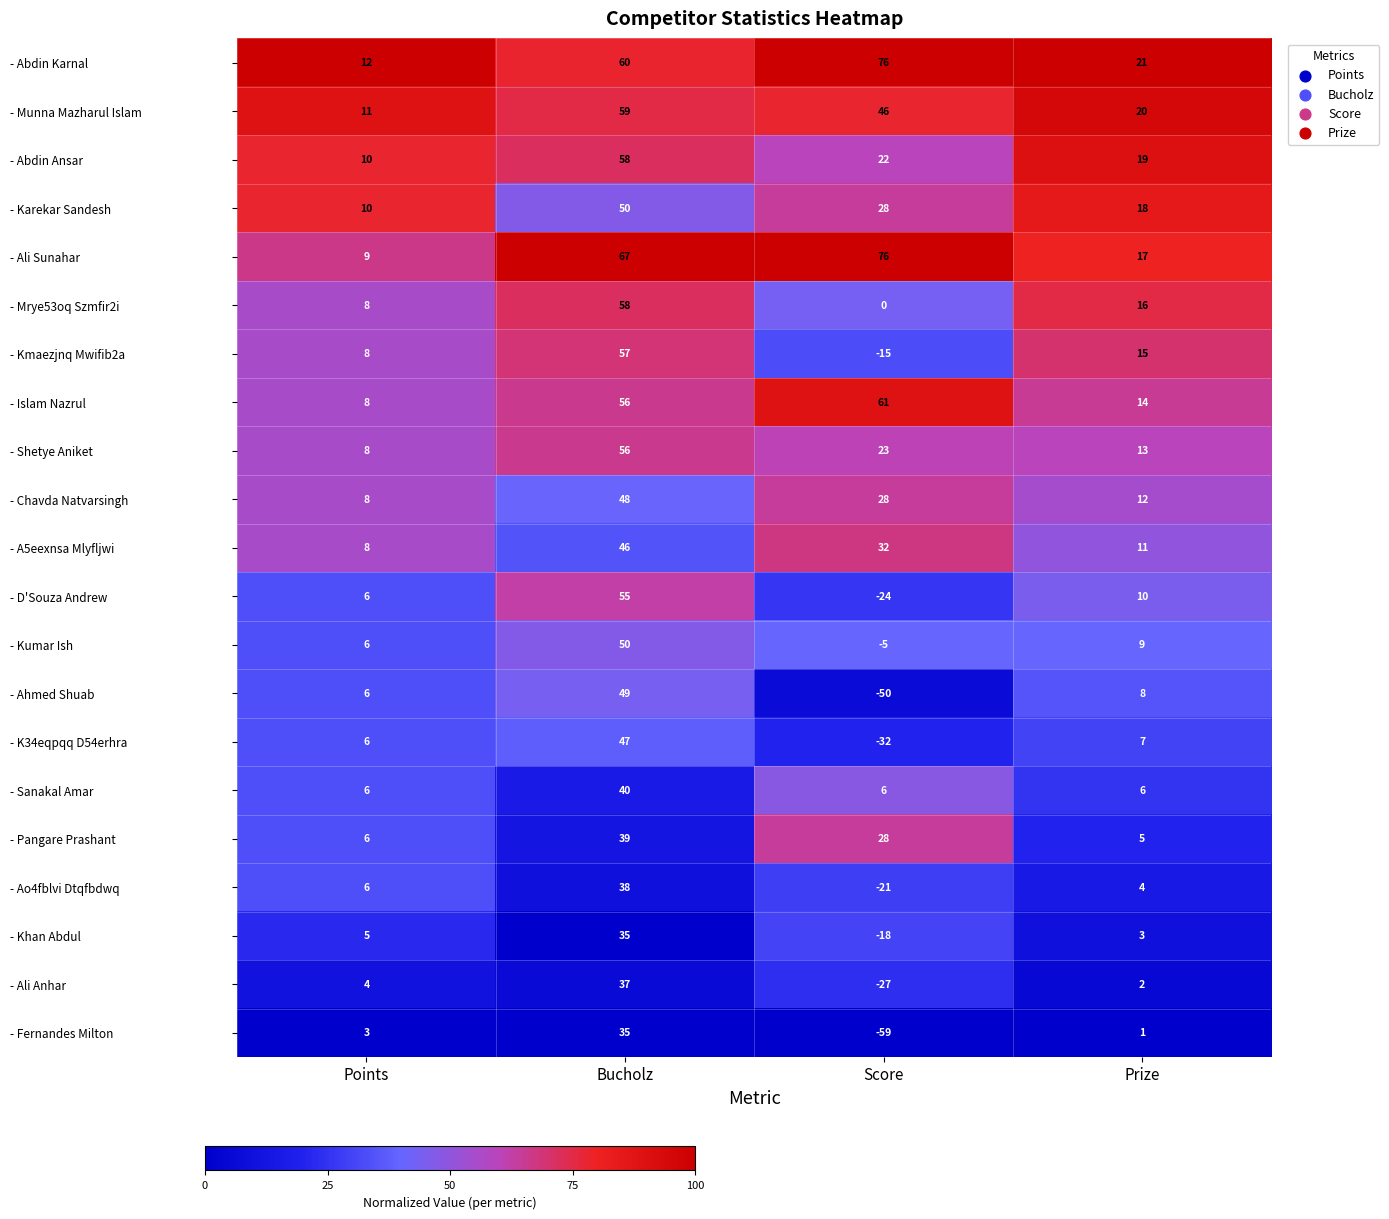

Rank the series at Prize from highest to lowest value.

- Abdin Karnal, - Munna Mazharul Islam, - Abdin Ansar, - Karekar Sandesh, - Ali Sunahar, - Mrye53oq Szmfir2i, - Kmaezjnq Mwifib2a, - Islam Nazrul, - Shetye Aniket, - Chavda Natvarsingh, - A5eexnsa Mlyfljwi, - D'Souza Andrew, - Kumar Ish, - Ahmed Shuab, - K34eqpqq D54erhra, - Sanakal Amar, - Pangare Prashant, - Ao4fblvi Dtqfbdwq, - Khan Abdul, - Ali Anhar, - Fernandes Milton